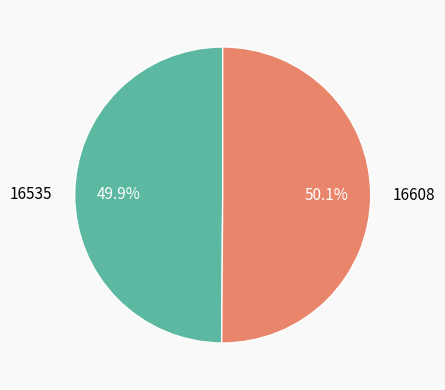

Count the number of slices in the pie.

2